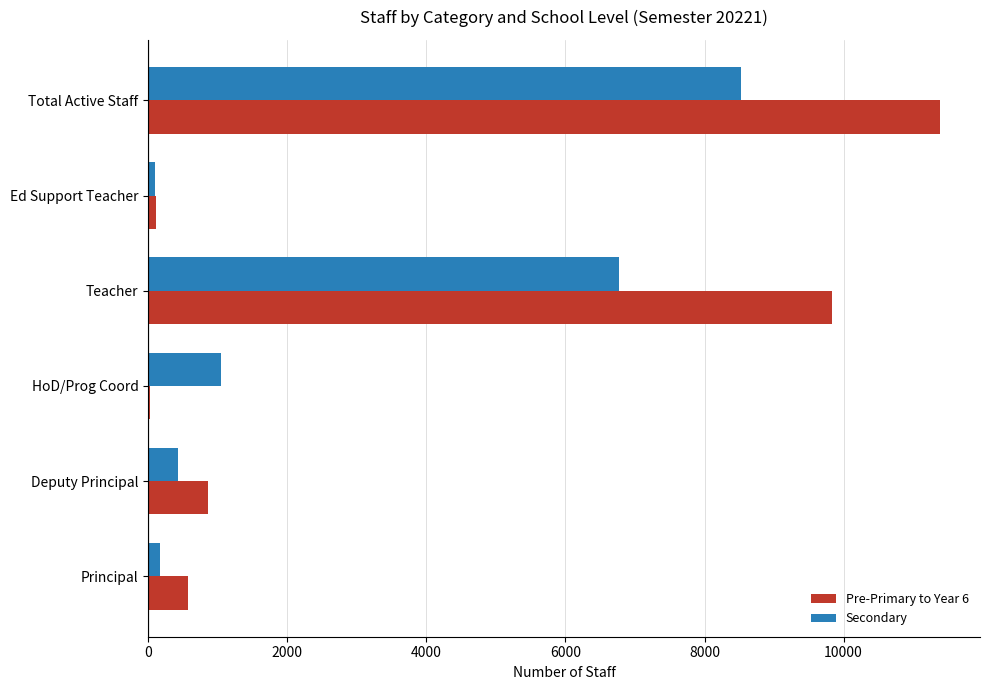

What is the sum of all Secondary values?

17042